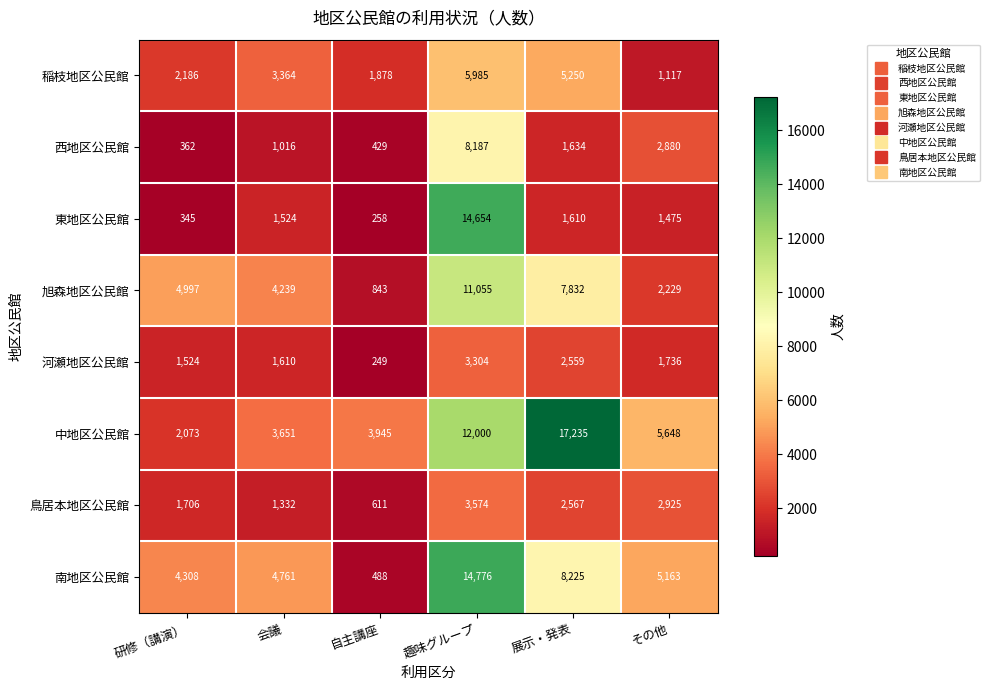

What value does the 稲枝地区公民館 series have at 自主講座?

1878